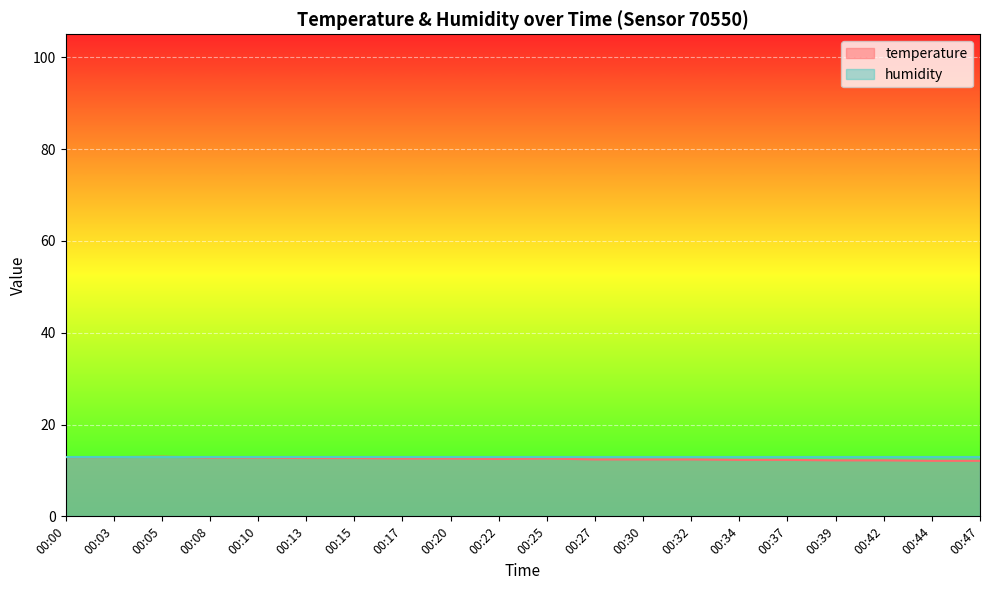

Rank the categories by value from lowest to highest.

00:44, 00:47, 00:39, 00:42, 00:34, 00:37, 00:27, 00:30, 00:32, 00:22, 00:17, 00:20, 00:25, 00:13, 00:15, 00:08, 00:10, 00:00, 00:03, 00:05